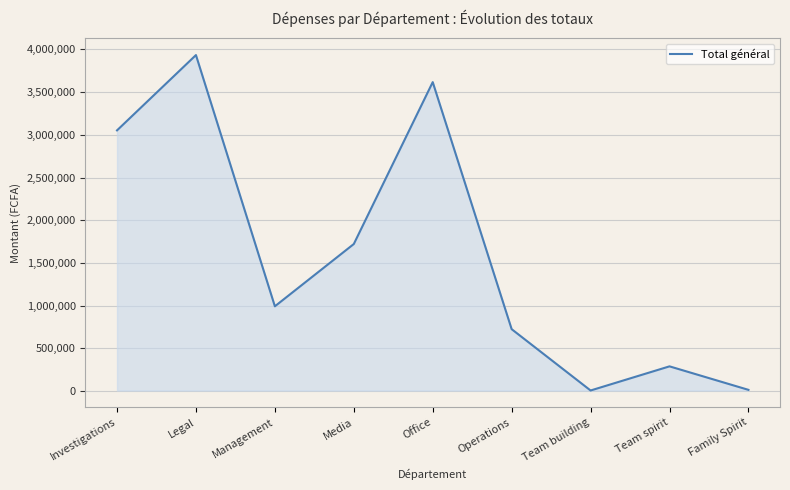

How many interior local peaks (higher than both neighbors) does the data have?

3